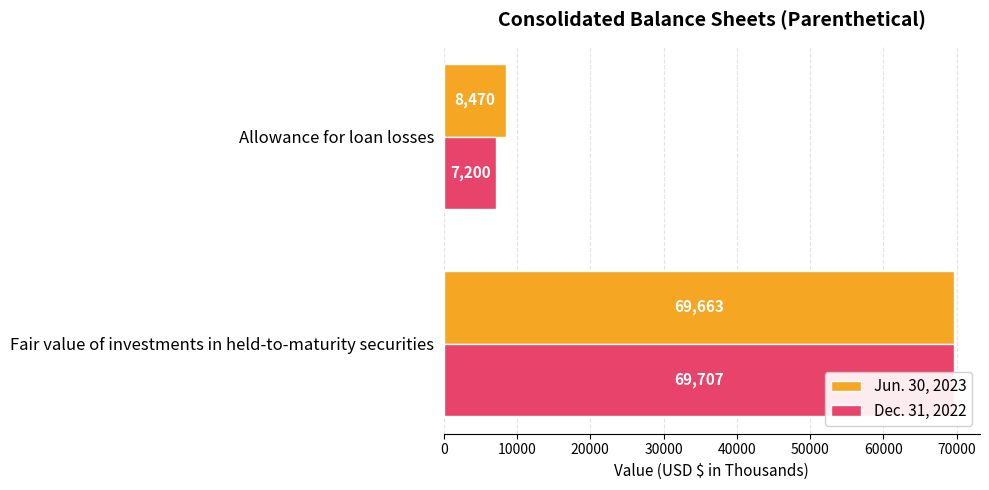

At how many categories does at least one series exceed 61678?

1